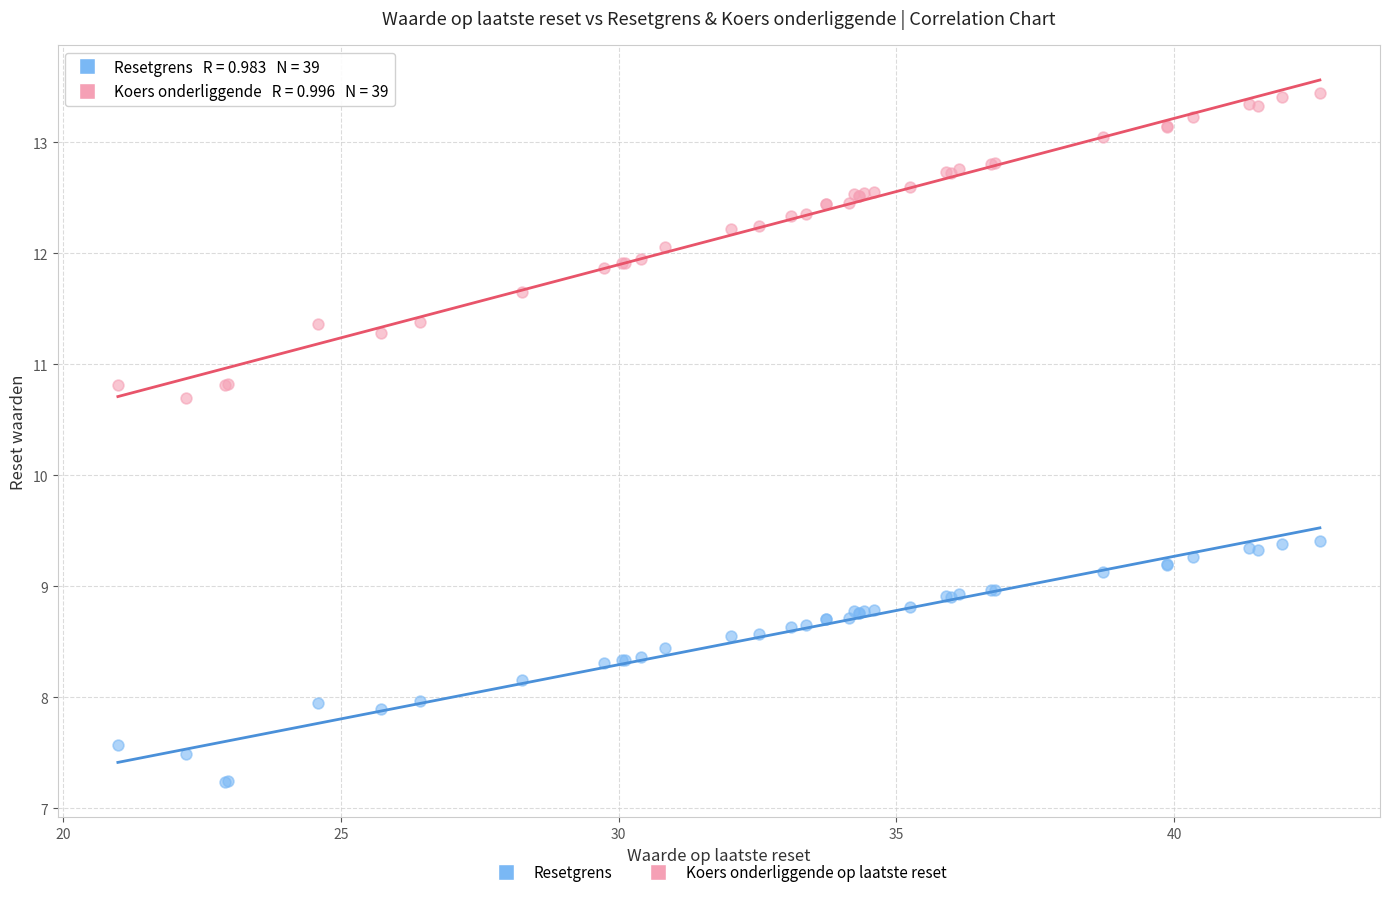

What is the X range (max minus min) for the scatter plot?

21.6